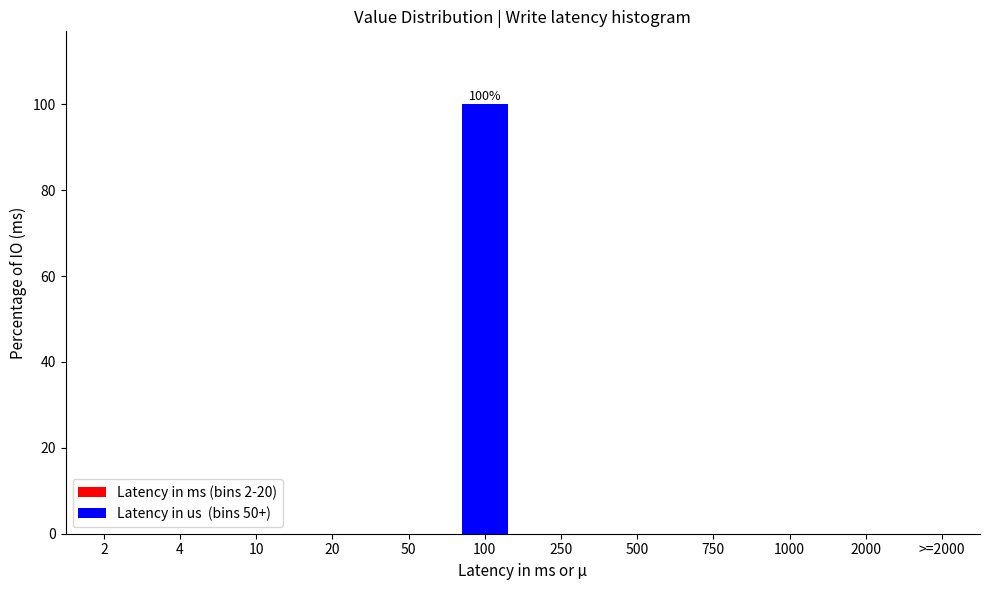

Reading left to right, transcribe all the data shown in this chart.

2=0	4=0	10=0	20=0	50=0	100=100	250=0	500=0	750=0	1000=0	2000=0	>=2000=0